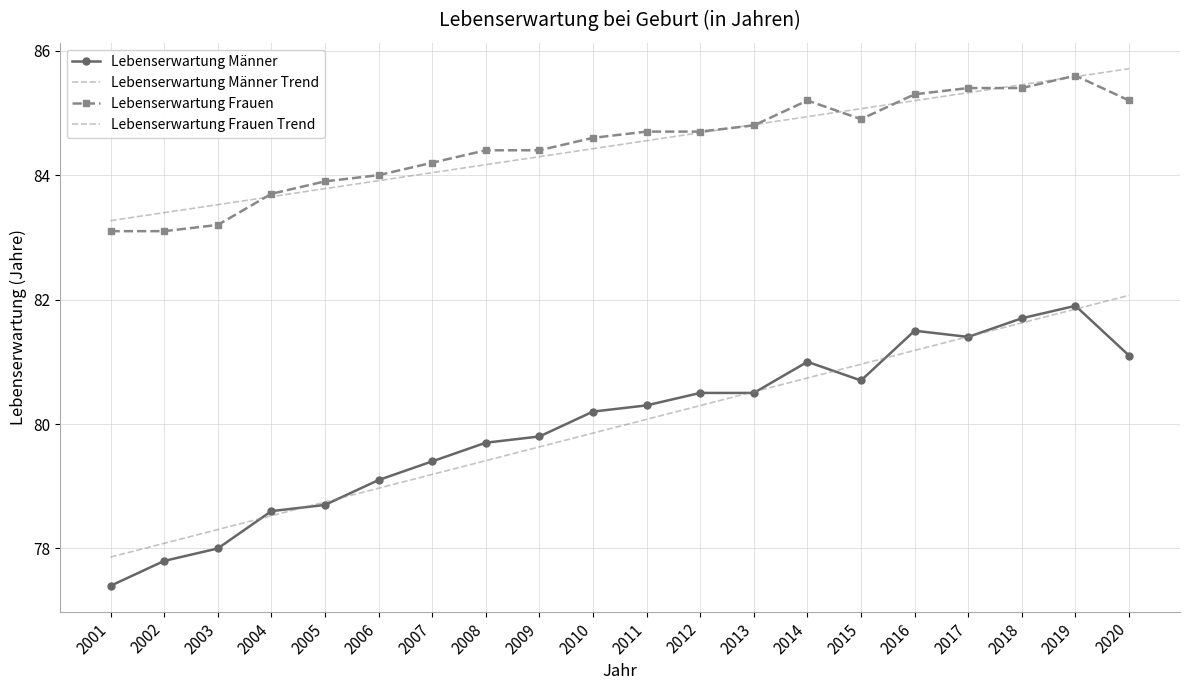

What are all the series names shown in the legend?

Lebenserwartung Männer, Lebenserwartung Männer Trend, Lebenserwartung Frauen, Lebenserwartung Frauen Trend